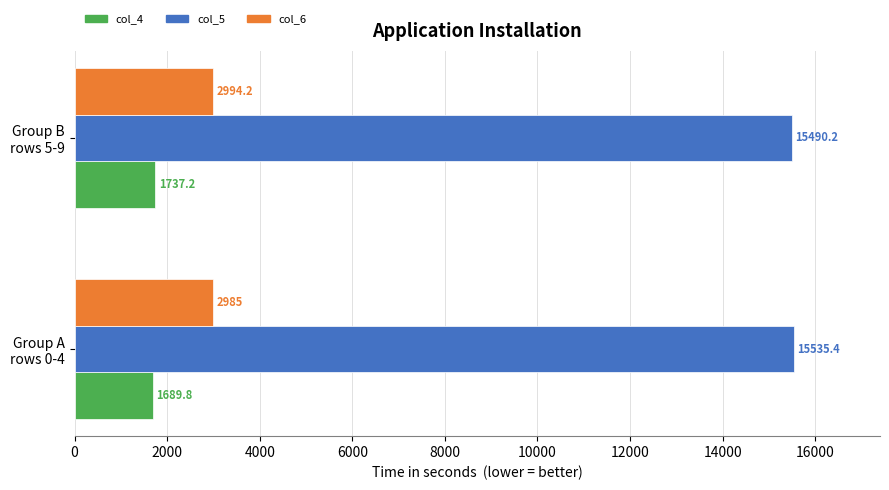

Which series has the largest range (max minus min)?

col_4